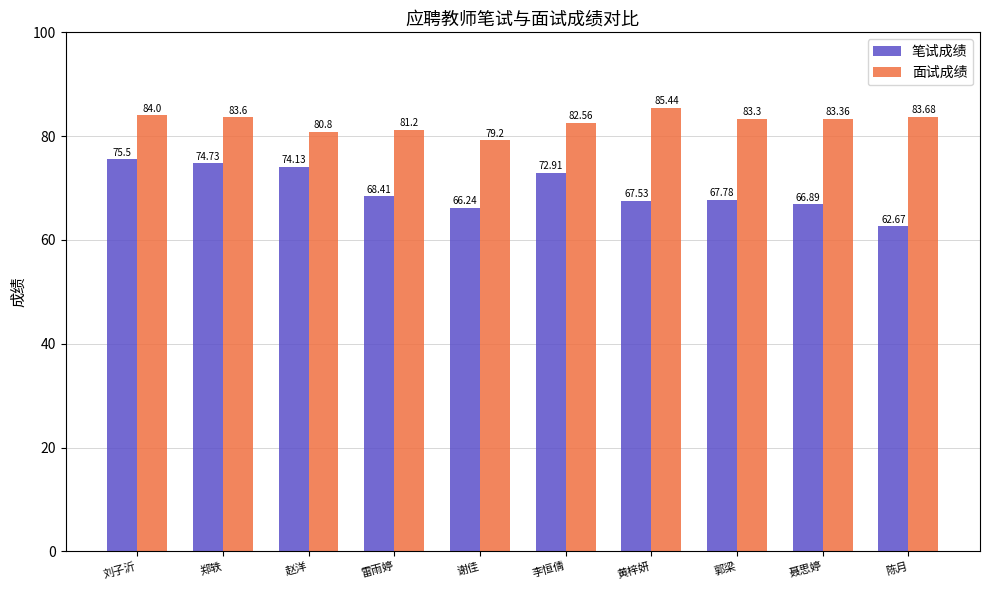

What is the difference between the maximum and second lowest values in the 笔试成绩 series?

9.3